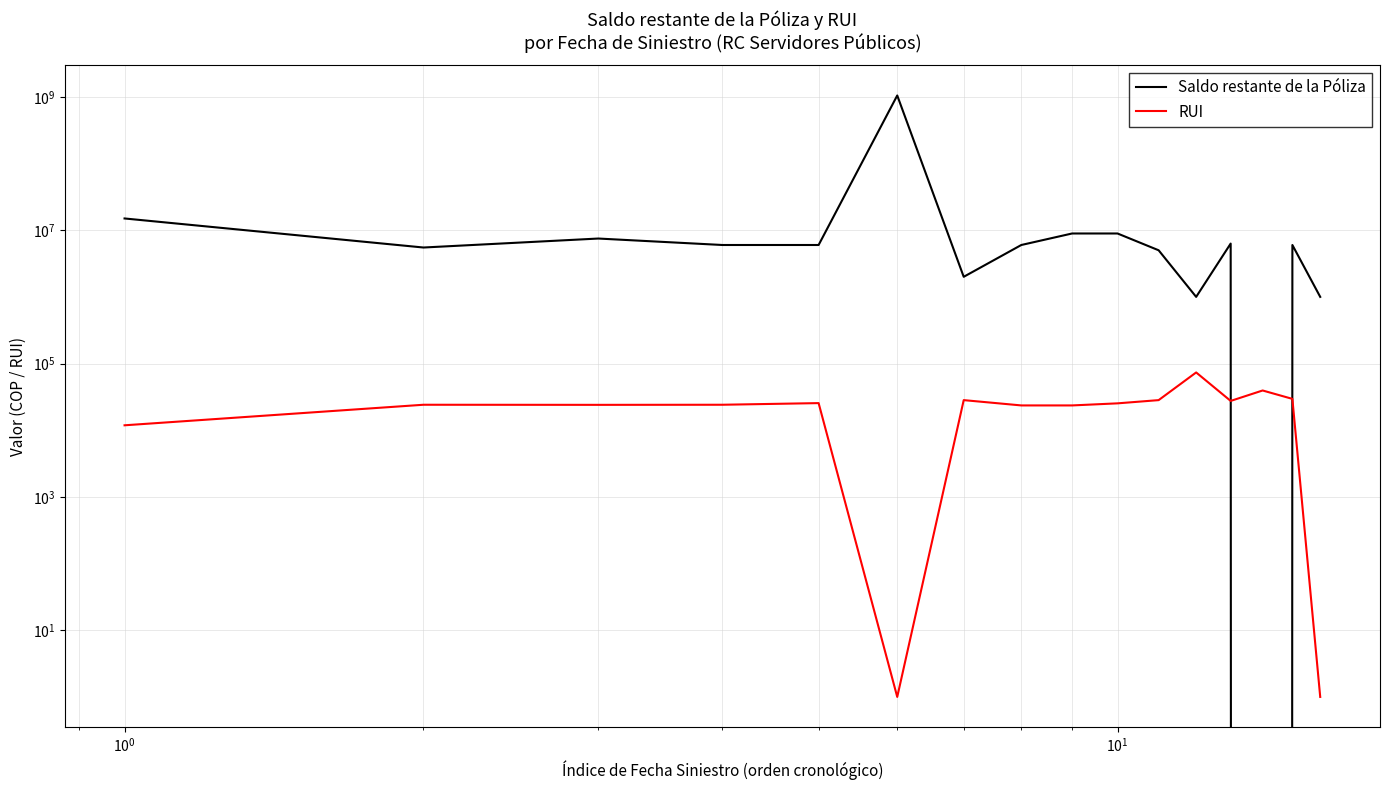

Is this an area chart (filled region under the line)?

No